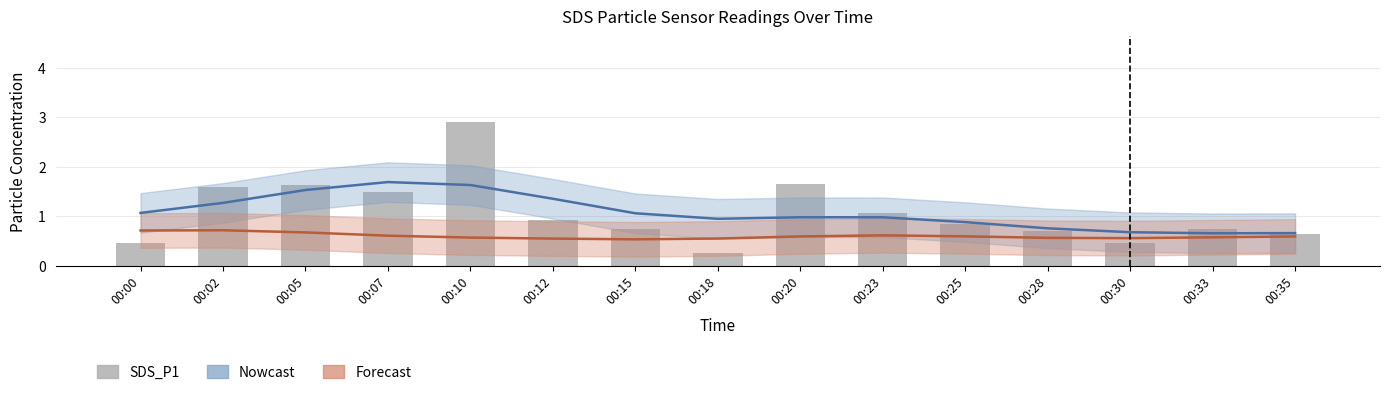

Rank the series by their maximum value, from highest to lowest.

SDS_P1, Nowcast (SDS_P1), Forecast (SDS_P2)